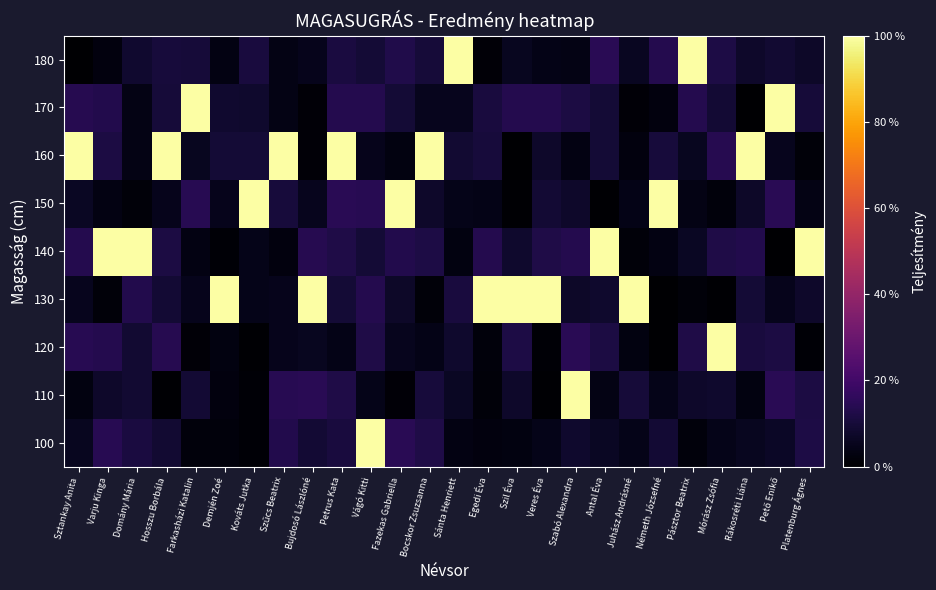

List the series in order of their peak value, highest first.

110, 150, 160, 170, 130, 120, 180, 140, 100